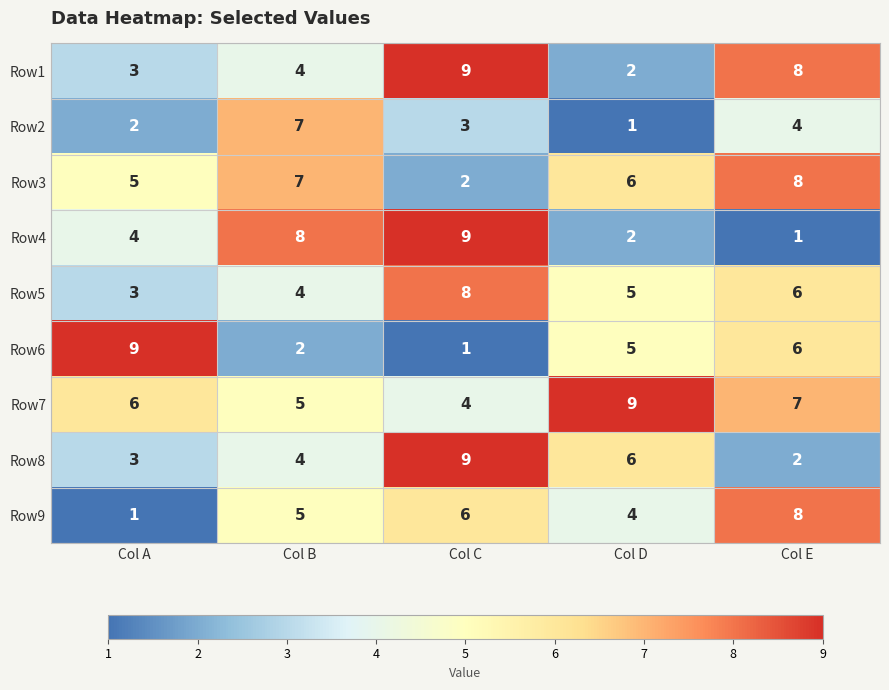

What is the difference between the Row9 values at Col A and Col B?

4